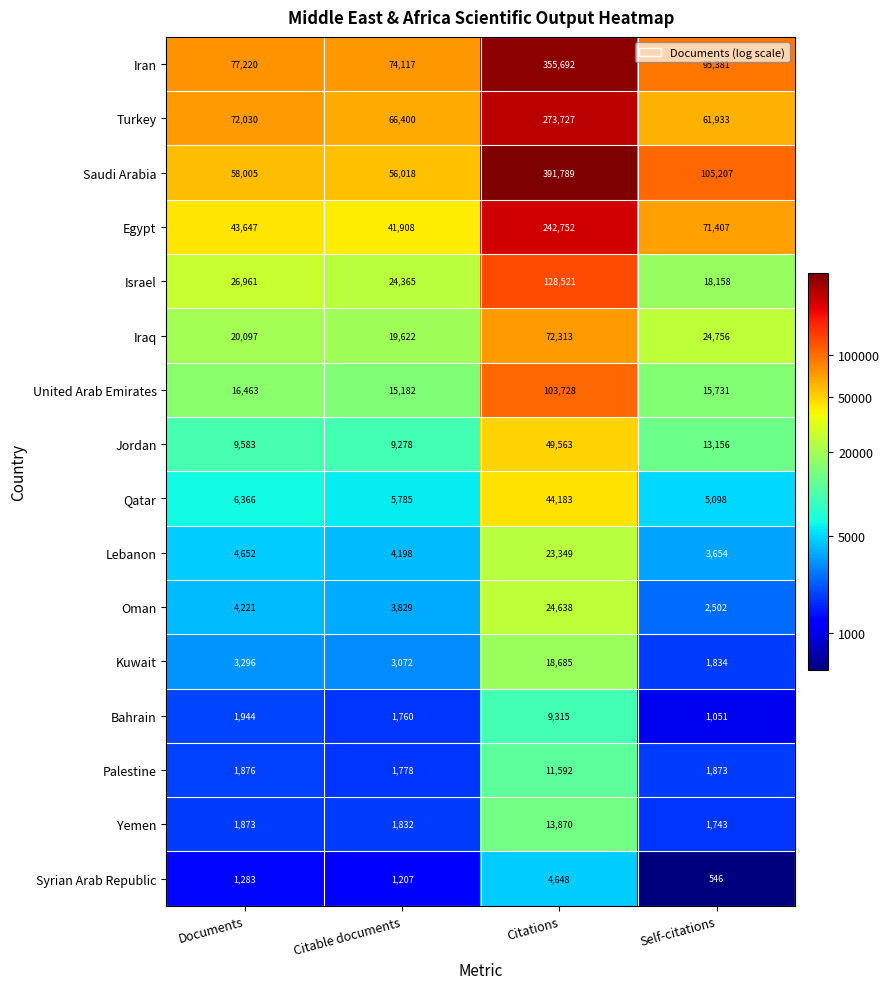

What is the difference between the Iraq values at Self-citations and Citable documents?

5134